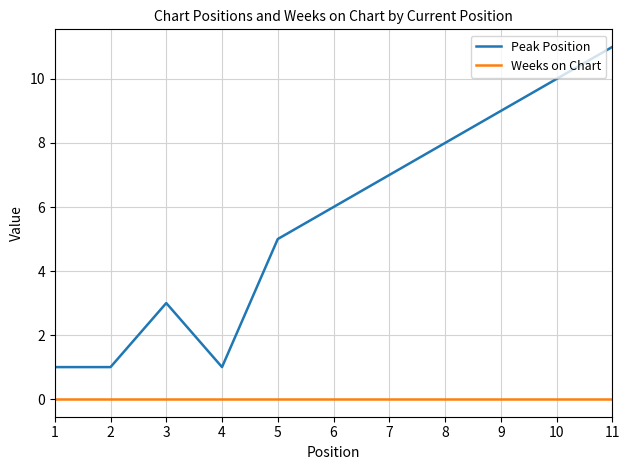

Rank the series by their maximum value, from highest to lowest.

Peak Position, Weeks on Chart